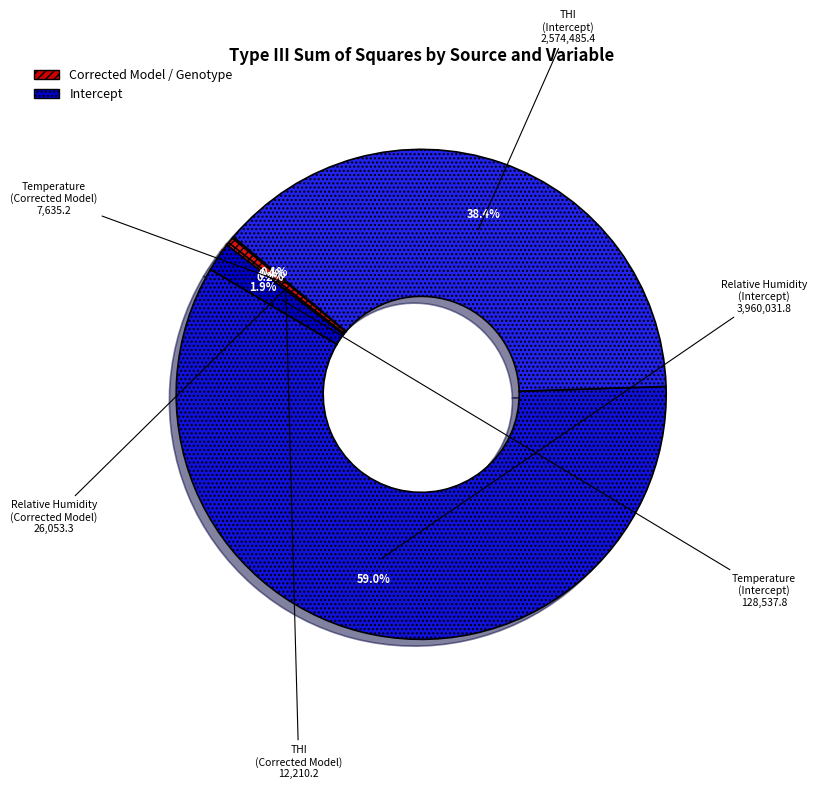

Which category has the biggest portion of the pie?

Relative Humidity (Intercept)